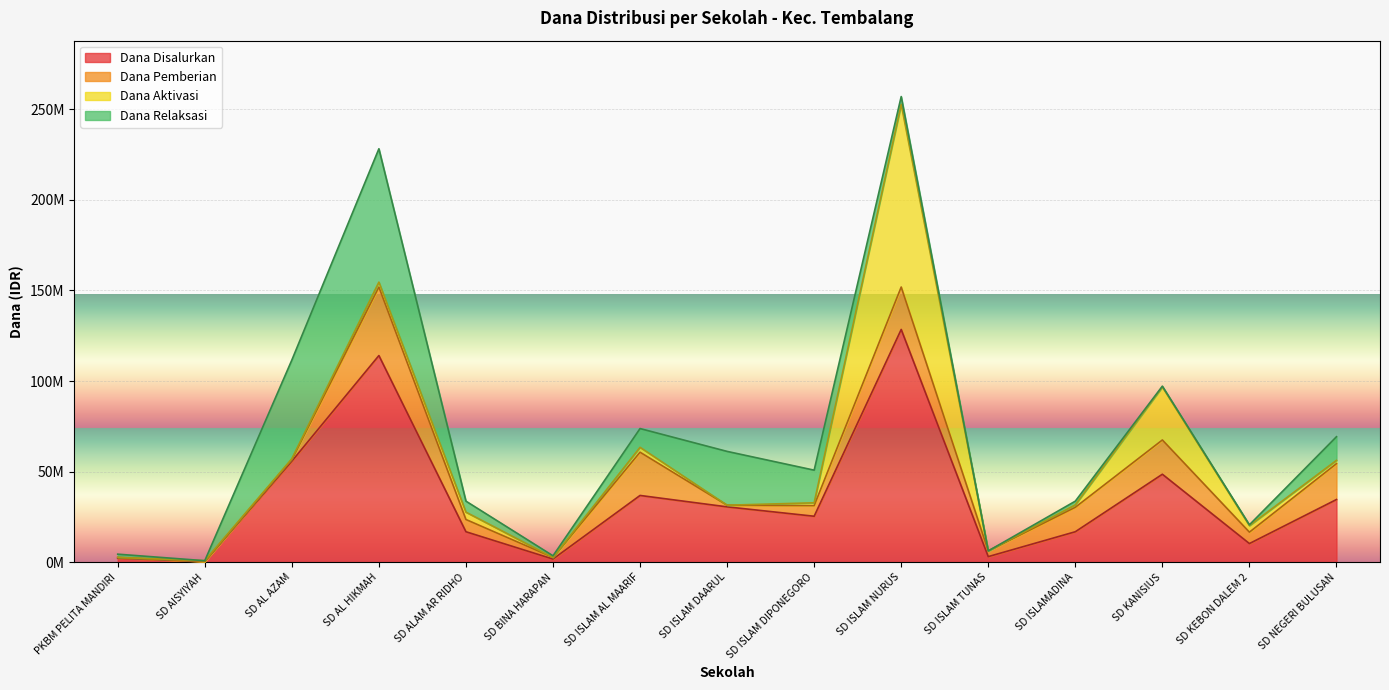

Does the chart display data point markers on the line(s)?

No